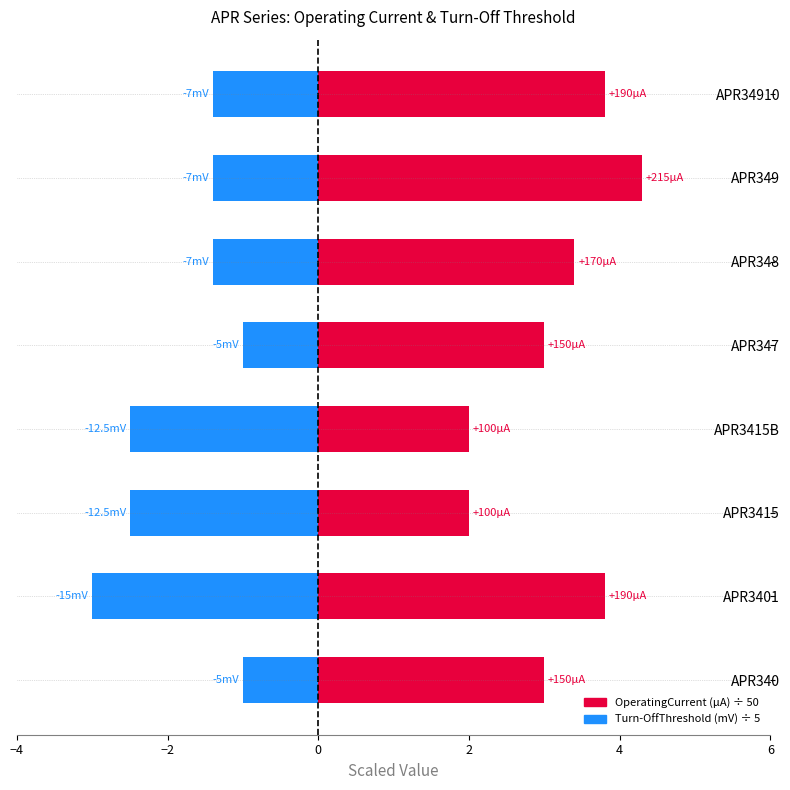

Count the number of data series in this chart.

2